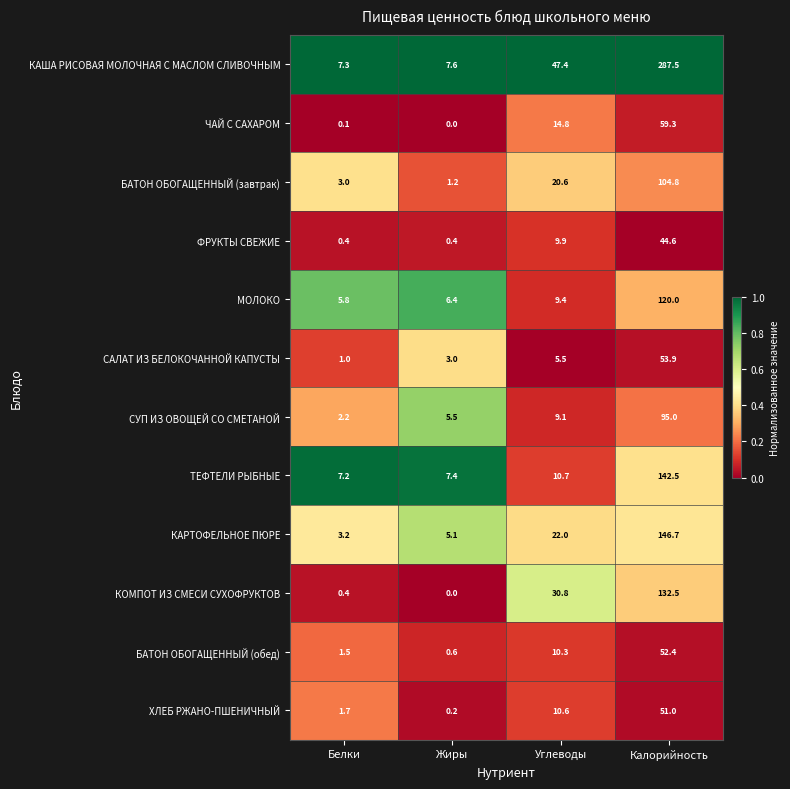

Which label corresponds to the largest value in the chart?

Калорийность